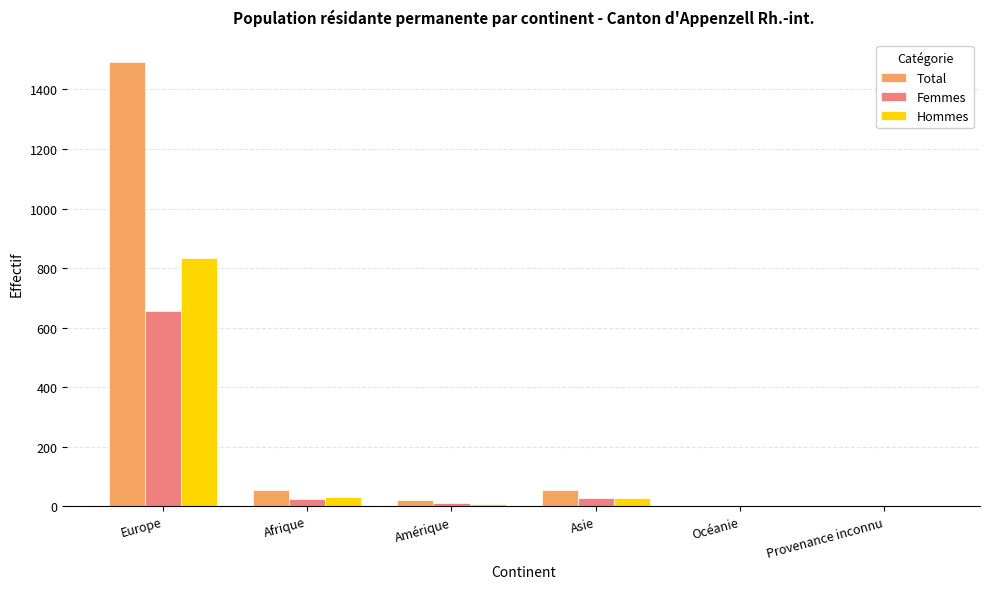

Between Asie and Océanie, which series saw the biggest shift?

Total